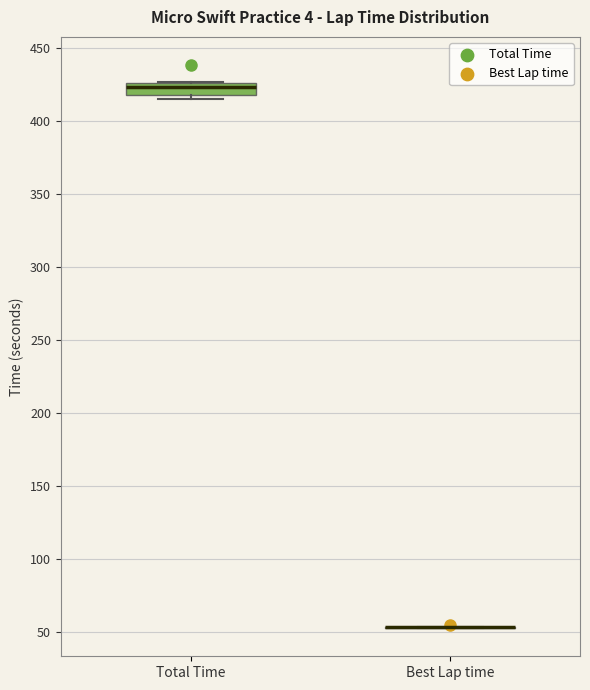

Reading left to right, read every box against the y-axis: the position of its median line, the range the box covers, and the ends of its whiskers. The values are not printed on the chart, so give them approximately, as read against the axis.

Total Time: median 425 (just below the box's upper edge), box 420 to 425, whiskers 415 to 425
Best Lap time: box collapsed to a line at 55, whiskers 50 to 55